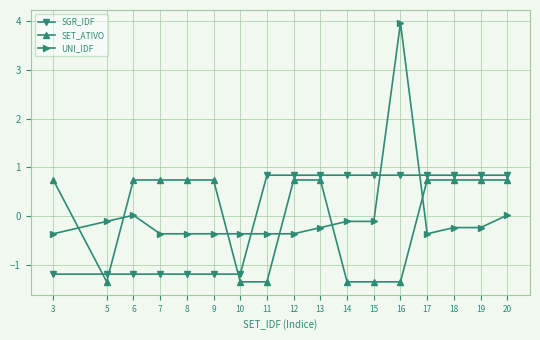

What is the smallest value displayed?

-1.4